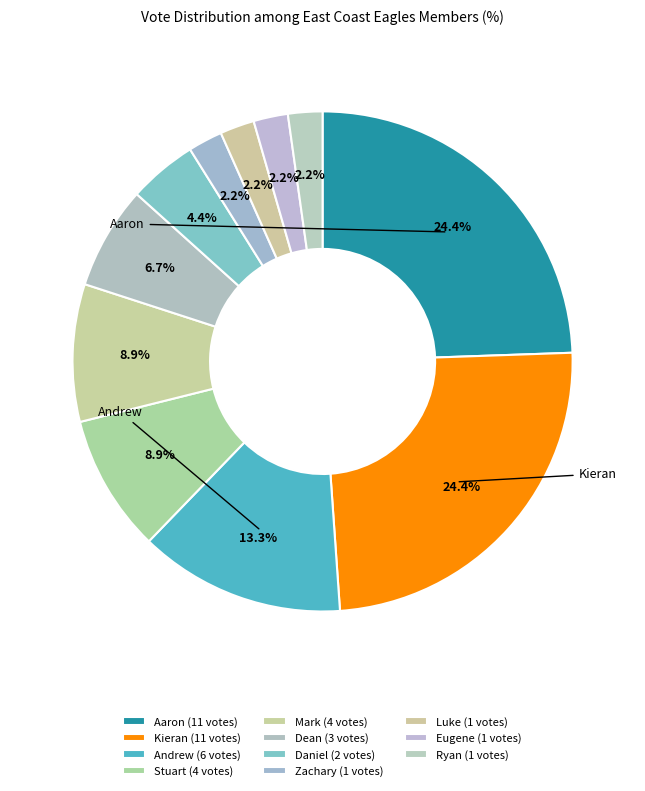

How many slices are in this pie chart?

11